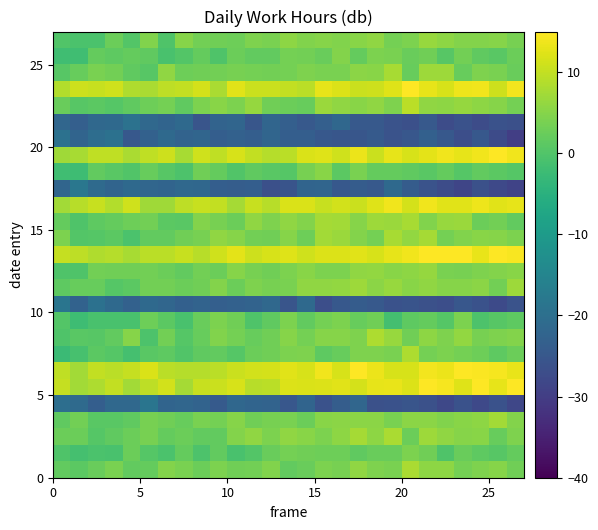

How many data points does each series have?

27